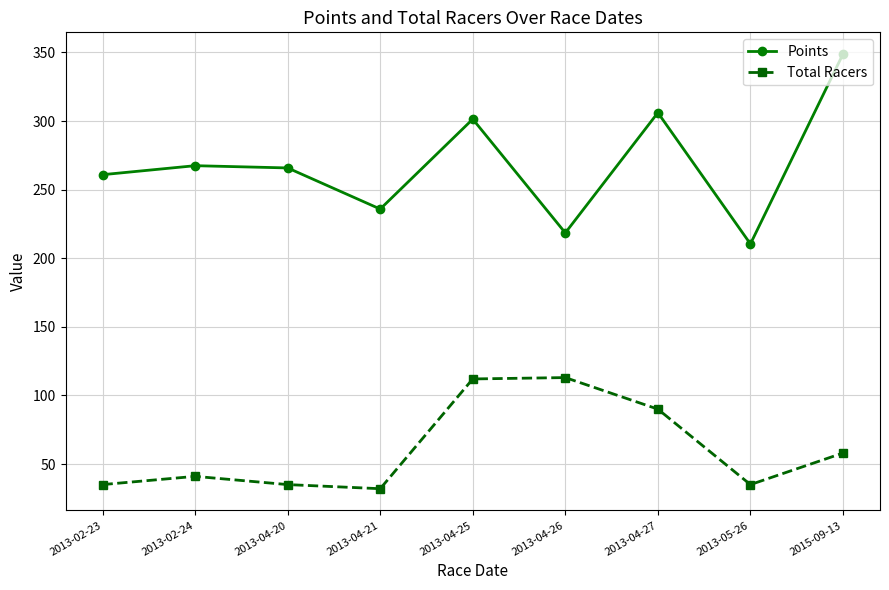

At which label is Total Racers closest to 72?

2015-09-13